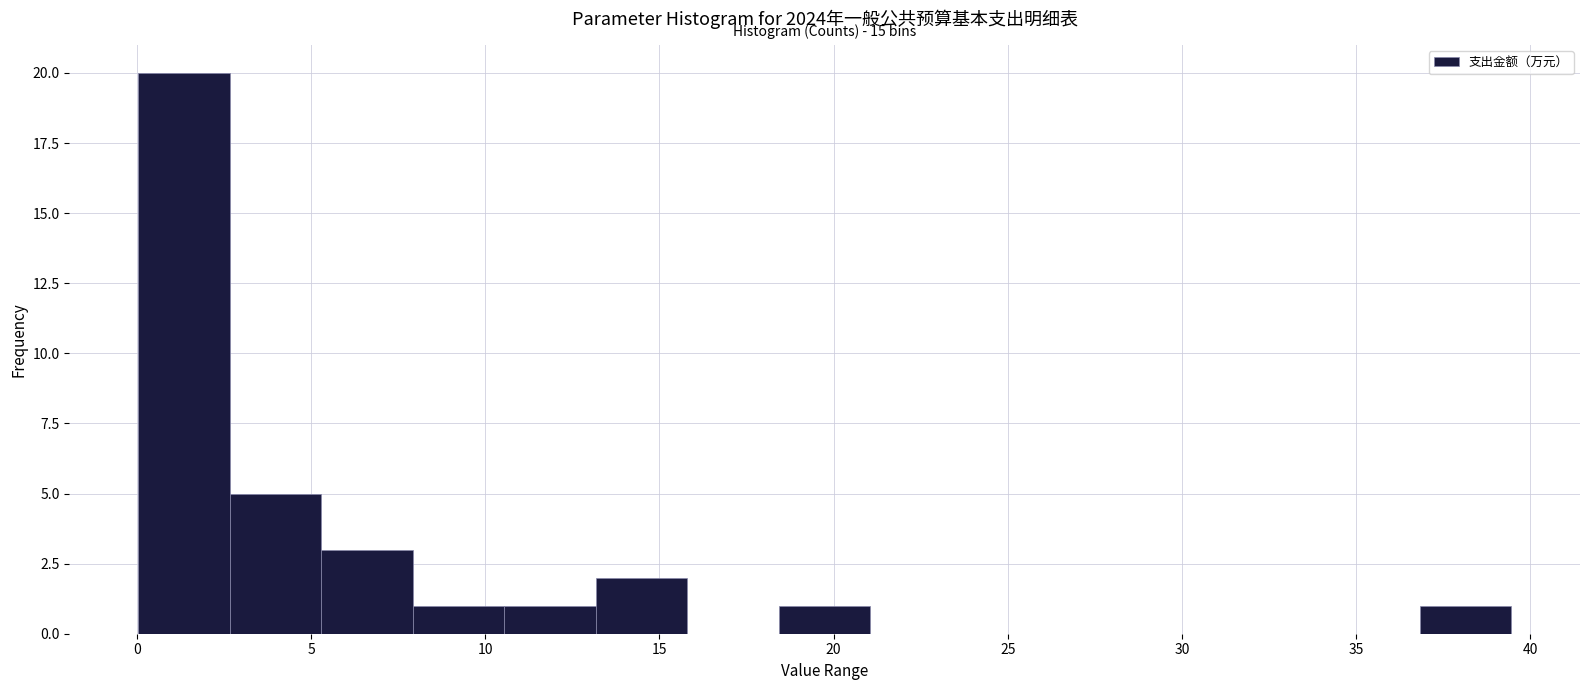

Which range on the x-axis has the tallest bar?

0.0 to 2.5